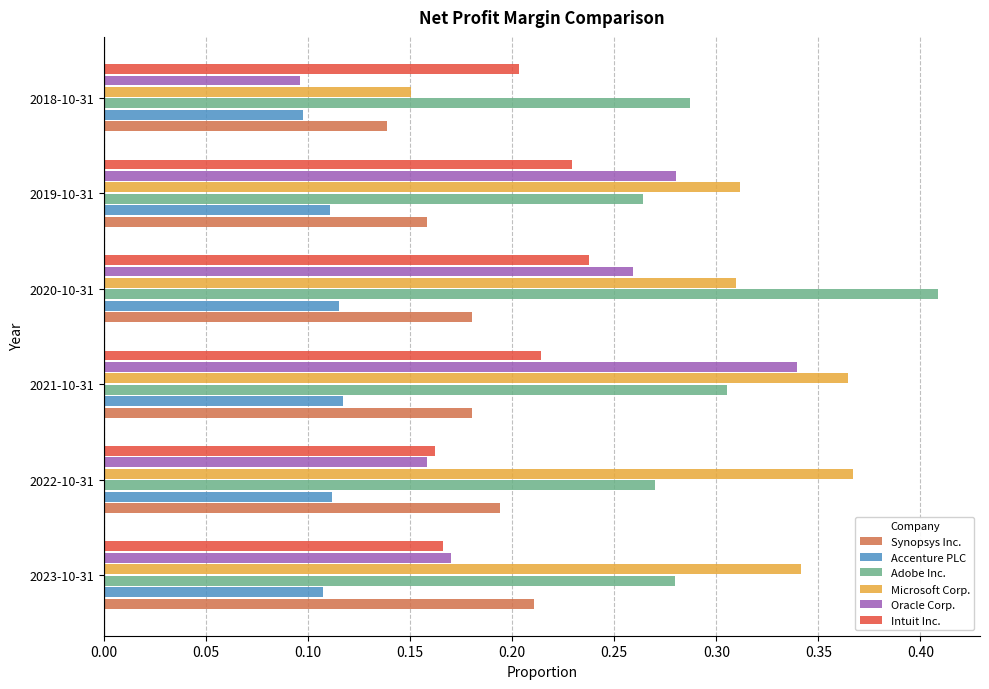

What is the total value across all series at 2019-10-31?

1.4